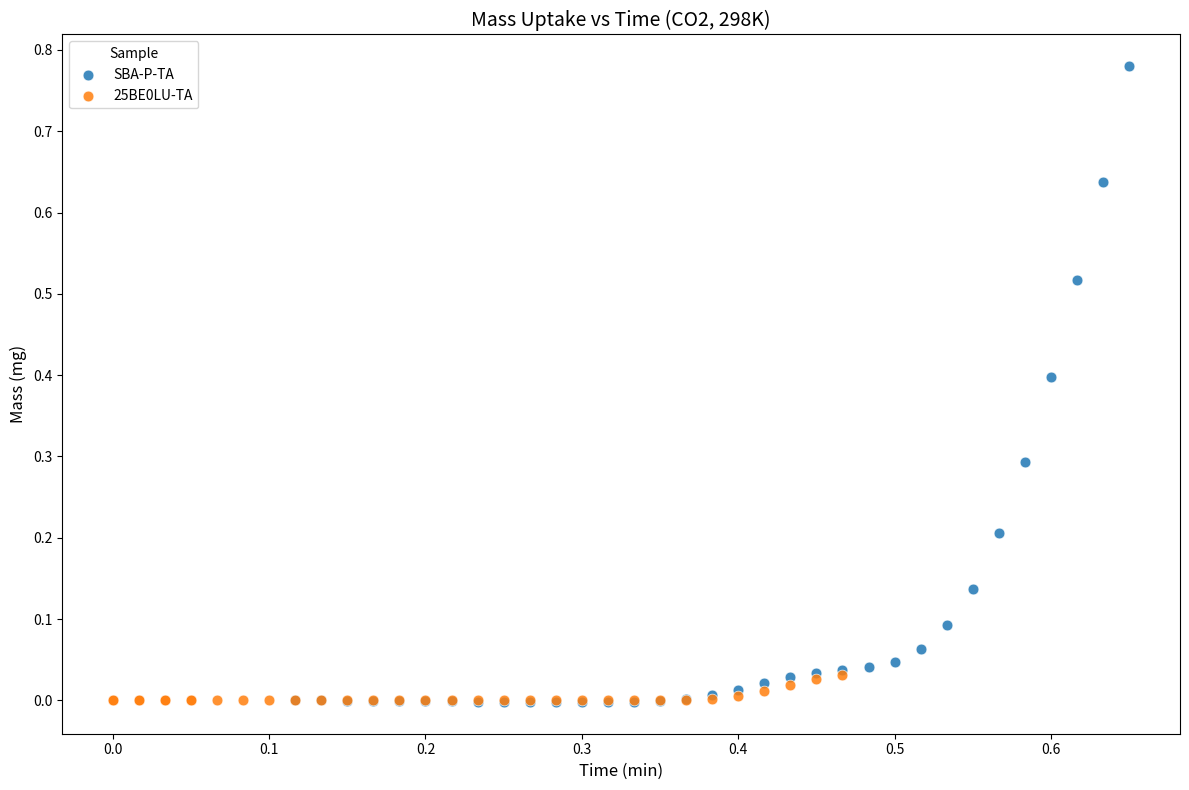

Which series reaches the maximum Y coordinate?

SBA-P-TA